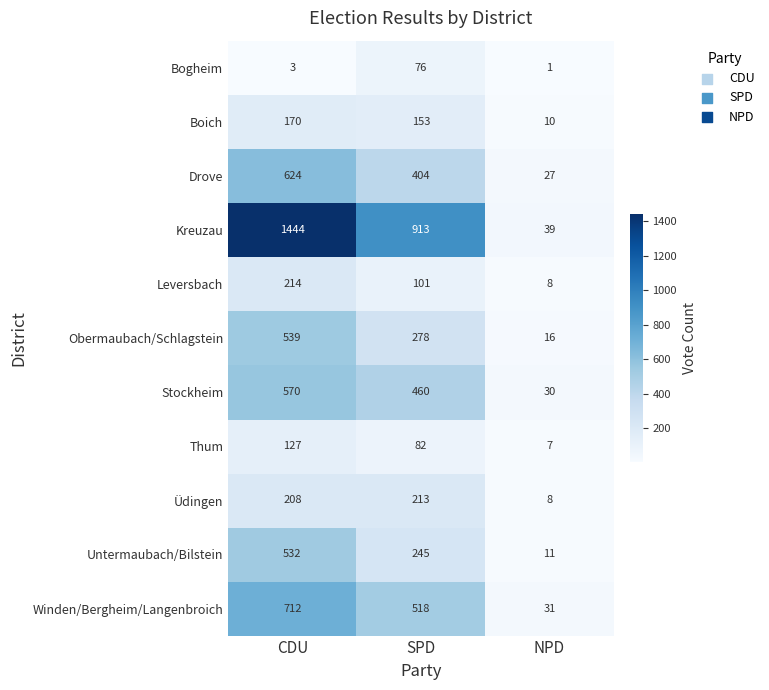

The value of Üdingen at NPD is 12. True or false?

False